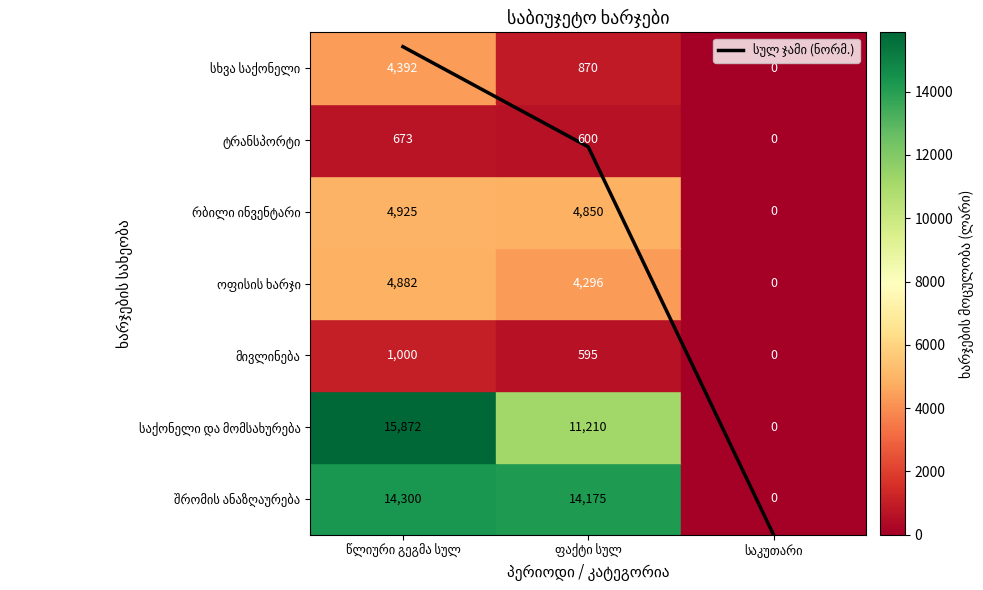

Does the chart have visible grid lines?

No